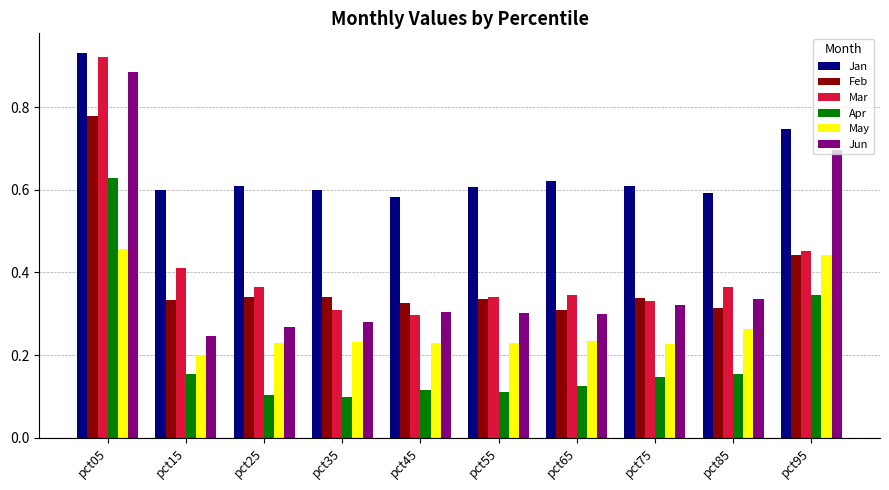

What is the total value across all series at pct25?

1.9